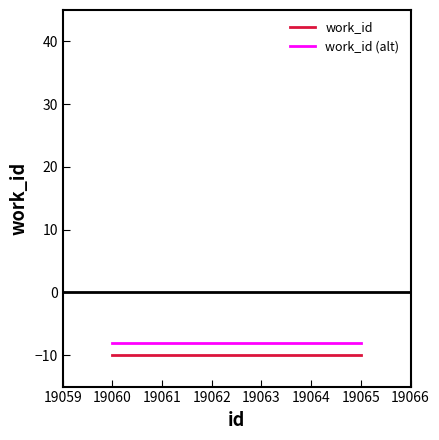

Rank the series at 19062 from highest to lowest value.

work_id (alt), work_id